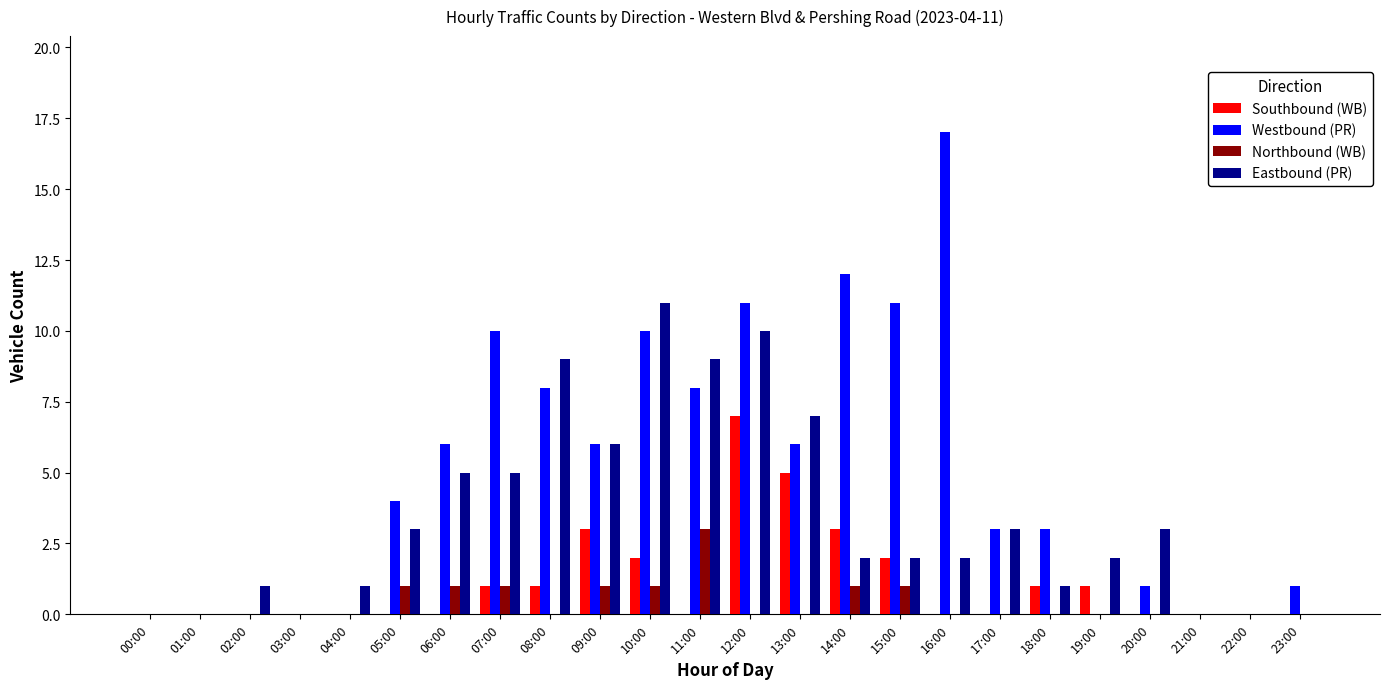

Count the number of data series in this chart.

4